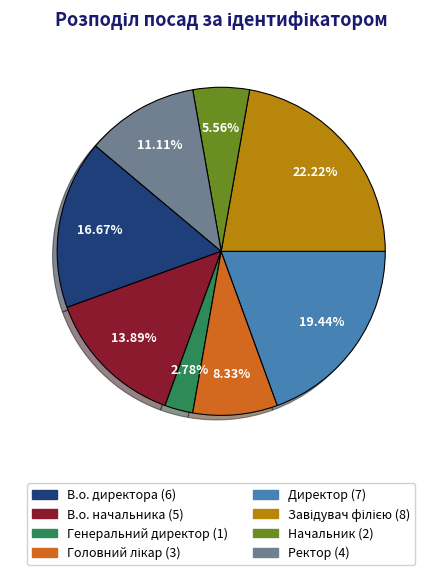

What is the ratio of the value at В.о. директора to the value at В.о. начальника?

1.2